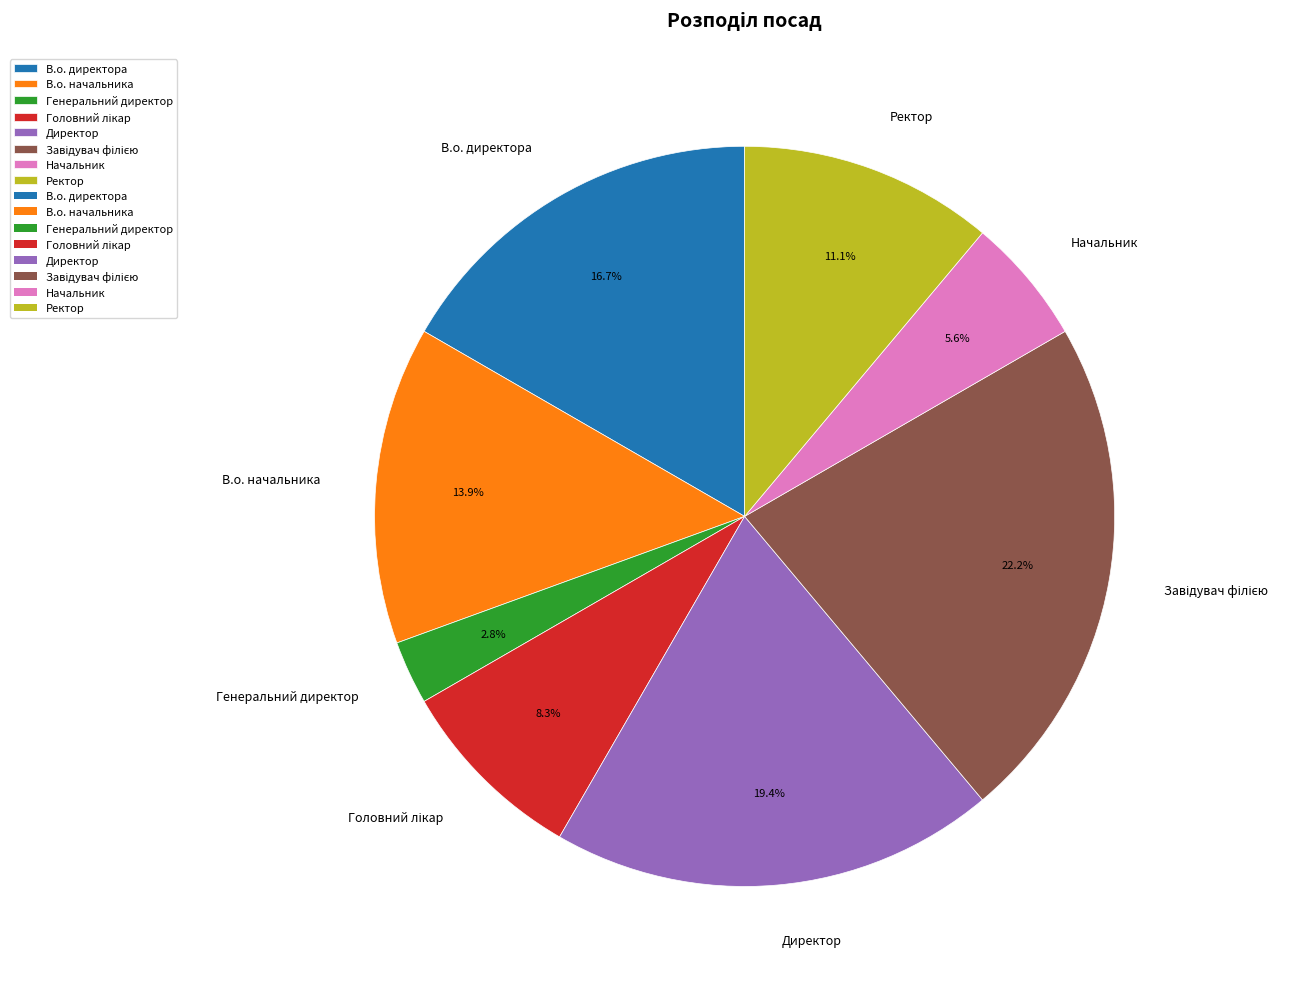

Which slice is the smallest?

Генеральний директор